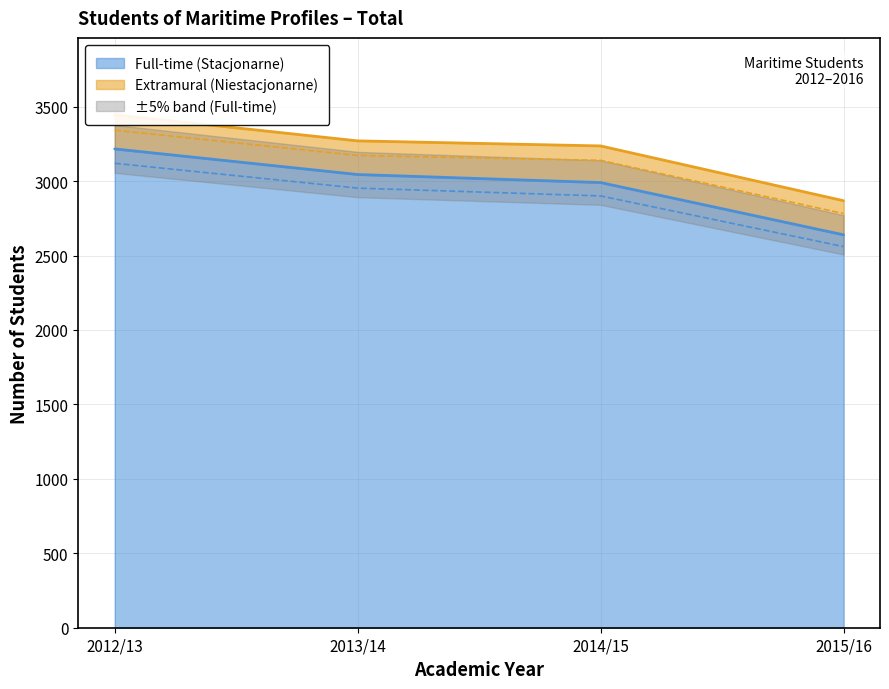

True or false: Full-time (Stacjonarne) has more than 1 interior local peaks.

False